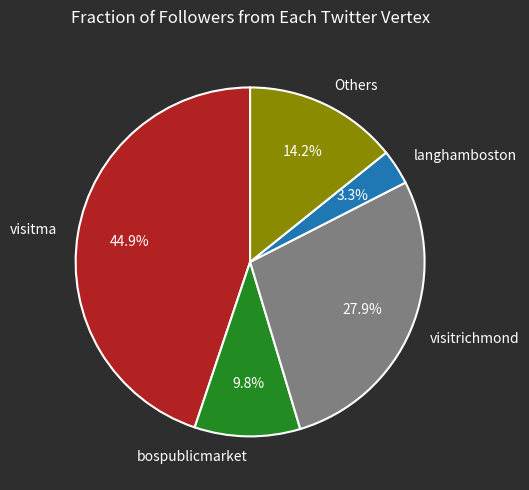

How many slices are in this pie chart?

5